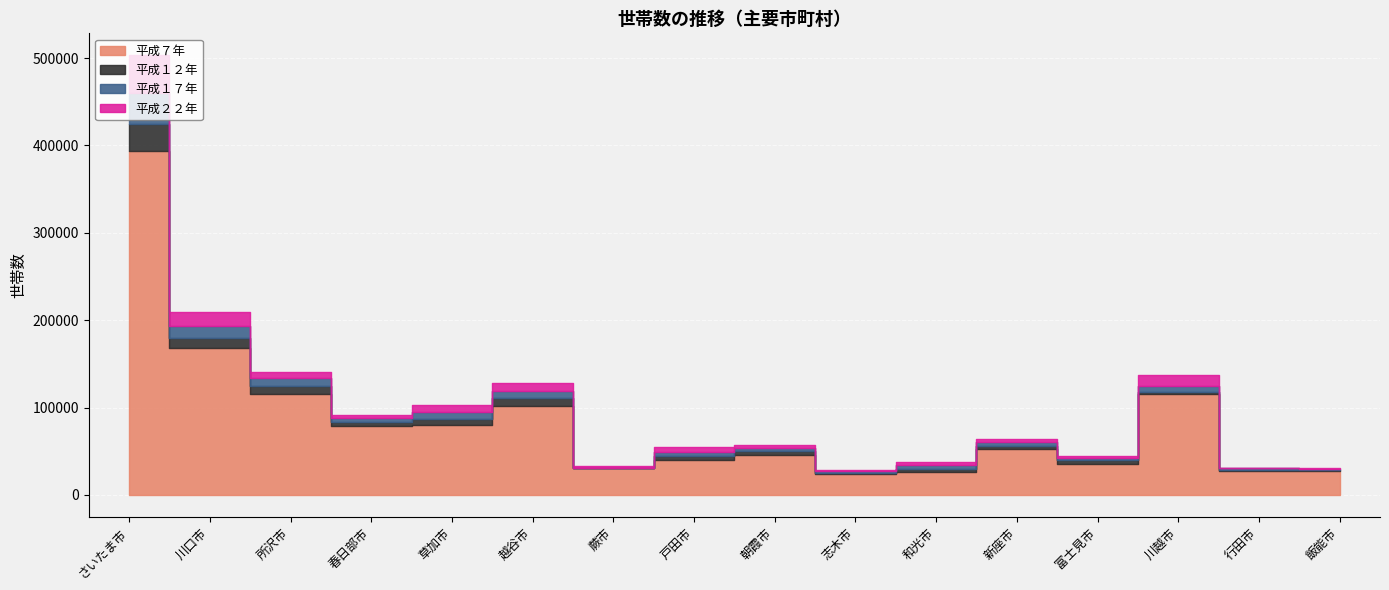

At which category does 平成１２年 reach its first local peak?

越谷市